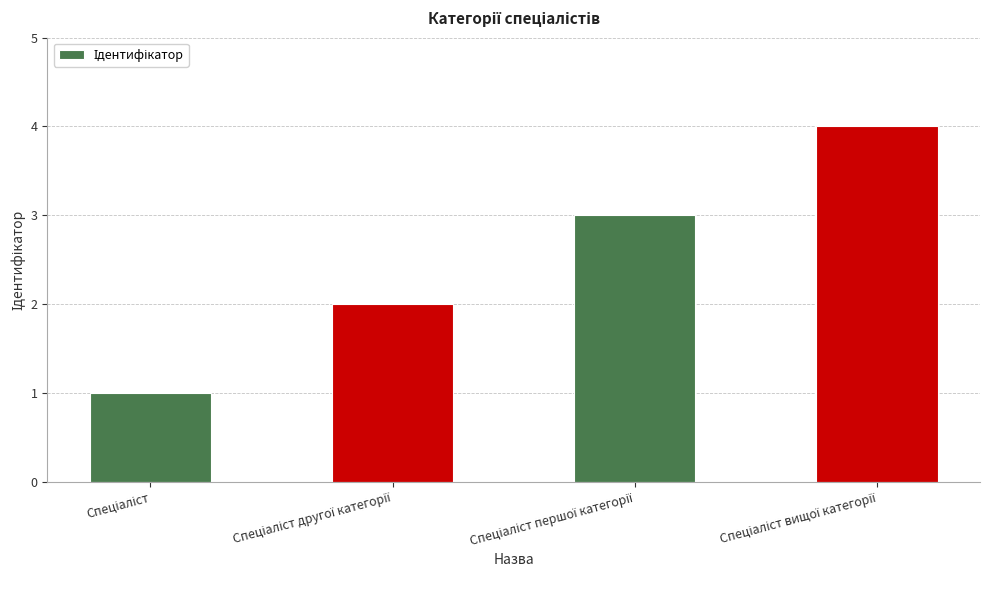

What is the sum of all values?

10